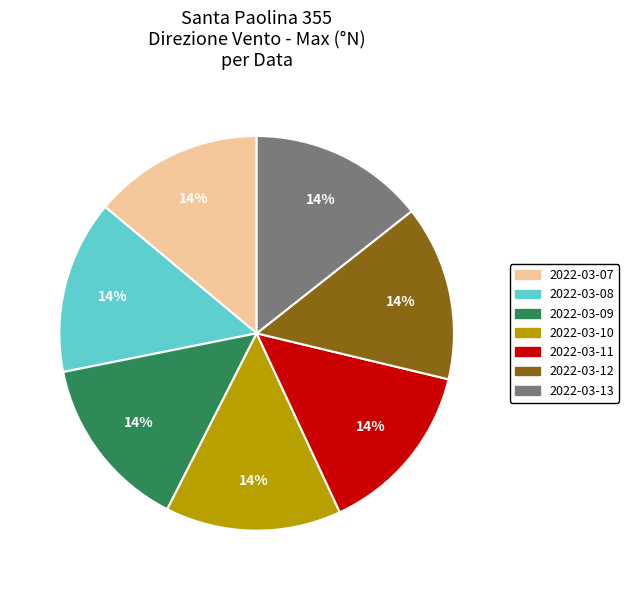

Is the sum of 2022-03-12 and 2022-03-13 greater than half?

No